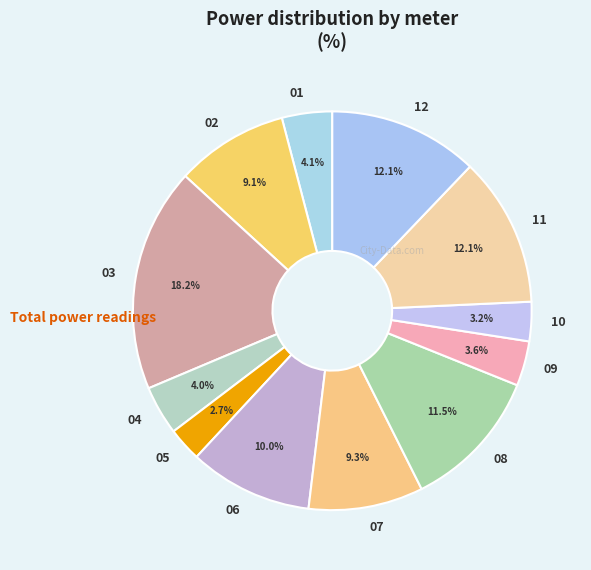

True or false: 10 accounts for 15% of the total.

False